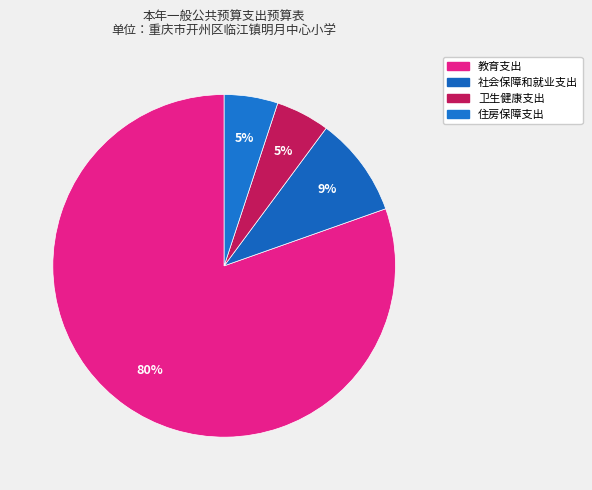

To the nearest percent, what is the difference between the largest and smallest slice percentages?

75%